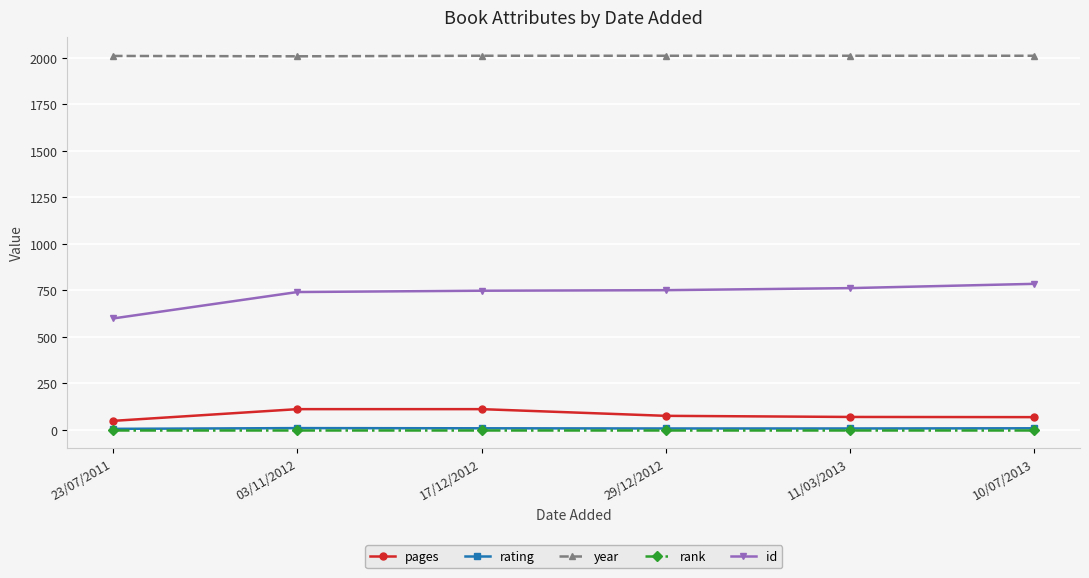

True or false: year has more than 2 interior local peaks.

False